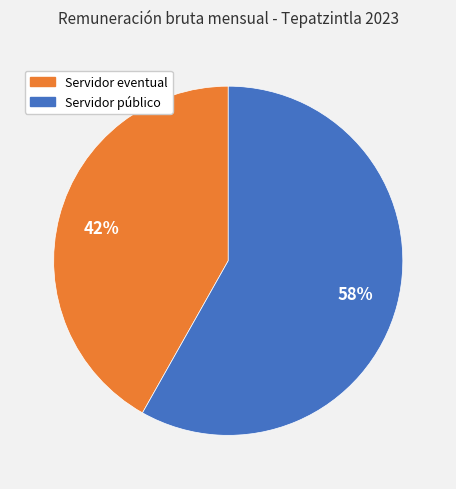

To the nearest percent, what is the difference between the largest and smallest slice percentages?

16%